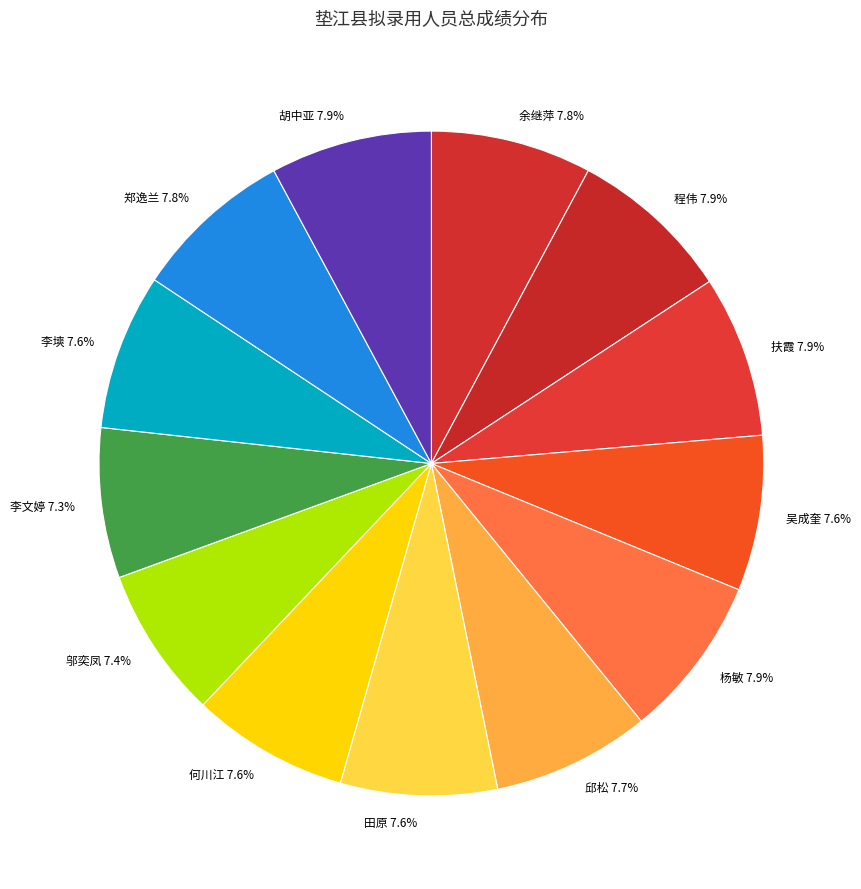

What is the ratio of the value at 邬奕凤 7.4% to the value at 邱松 7.7%?

1.0